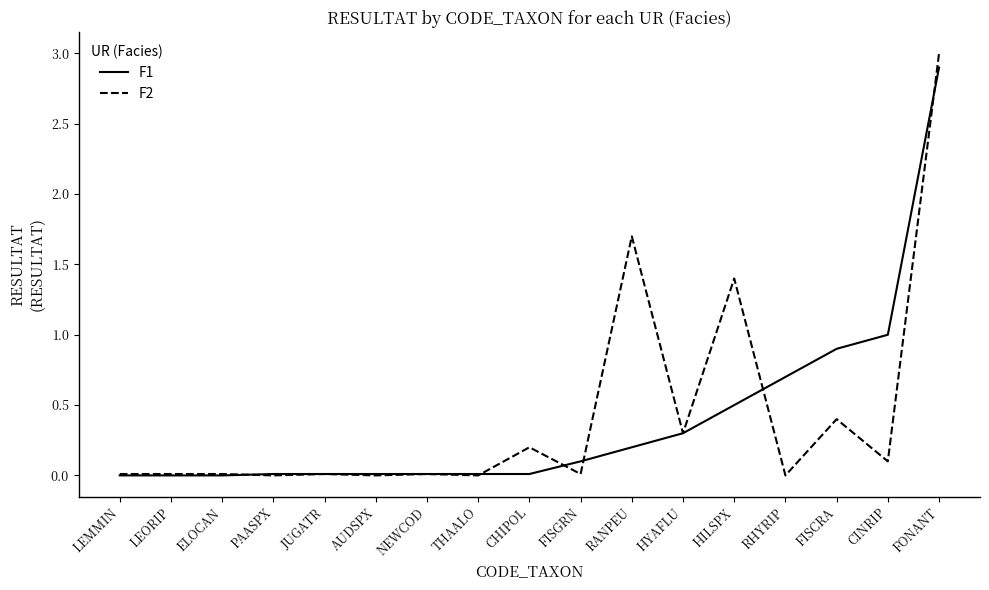

Which series has the widest spread of values?

F2